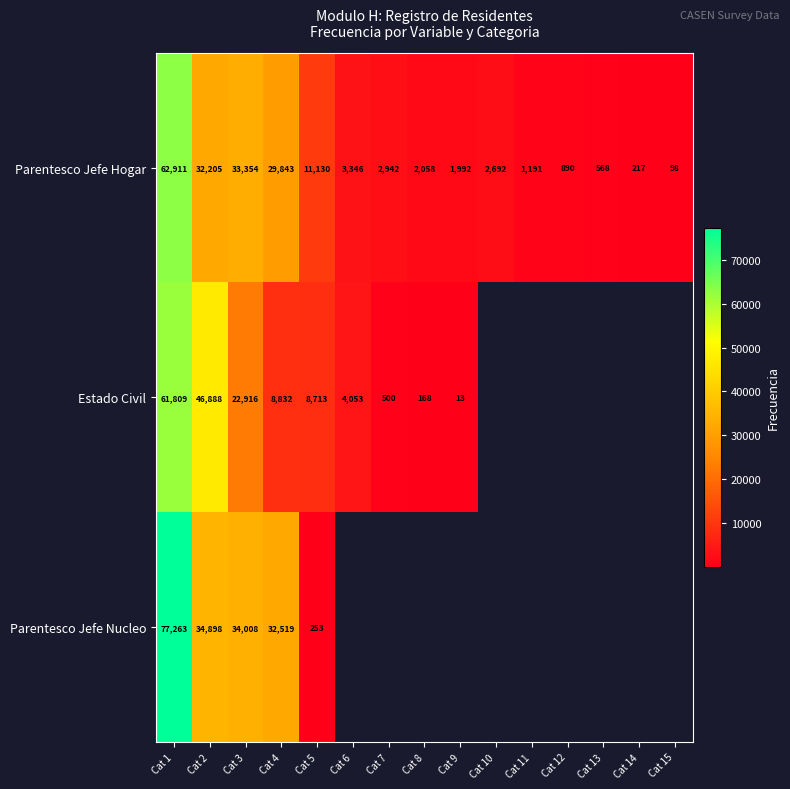

What is the difference between the Parentesco Jefe Hogar values at Cat 9 and Cat 1?

60919